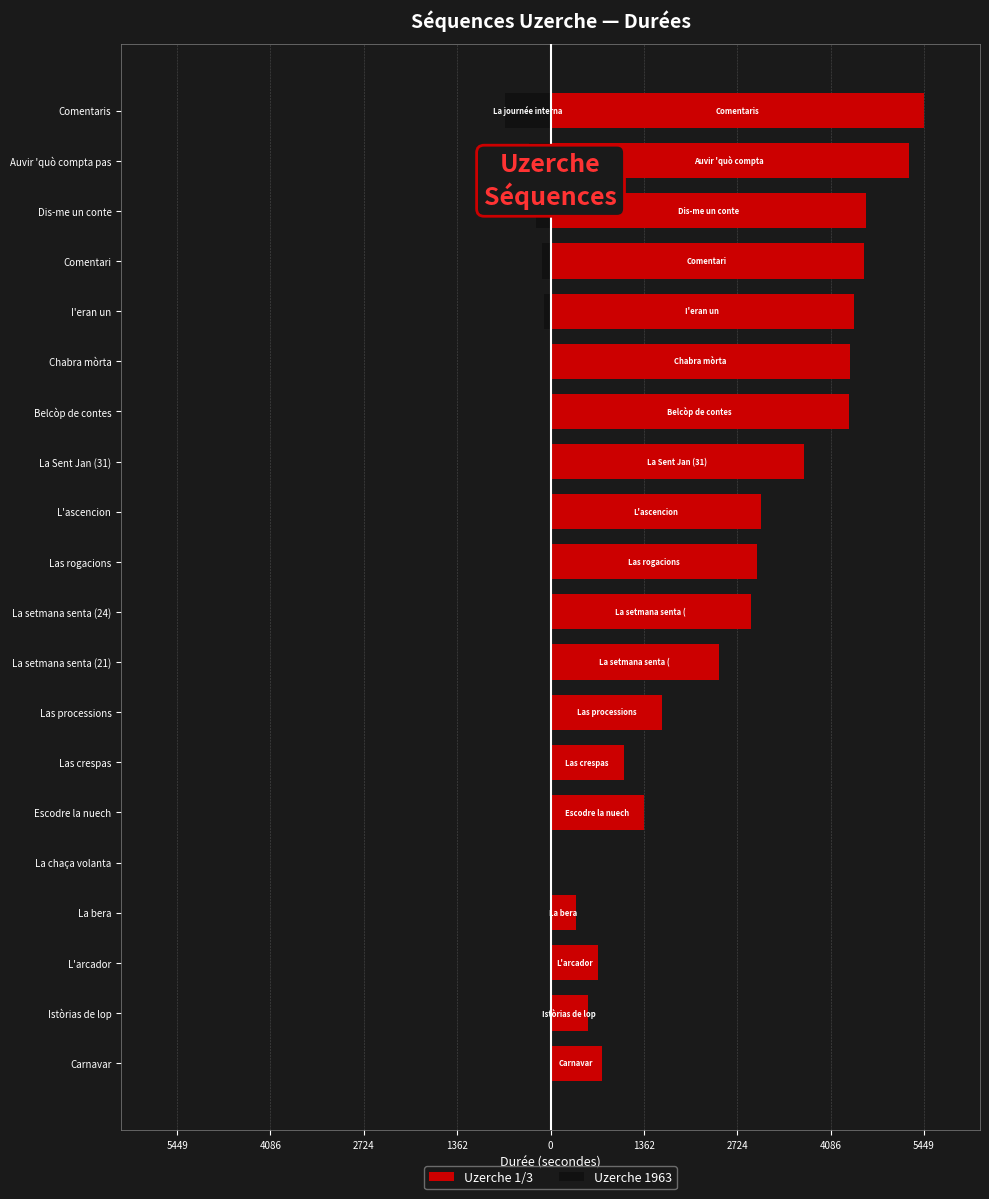

The value of Uzerche 1963 at Dis-me un conte is -216. True or false?

True